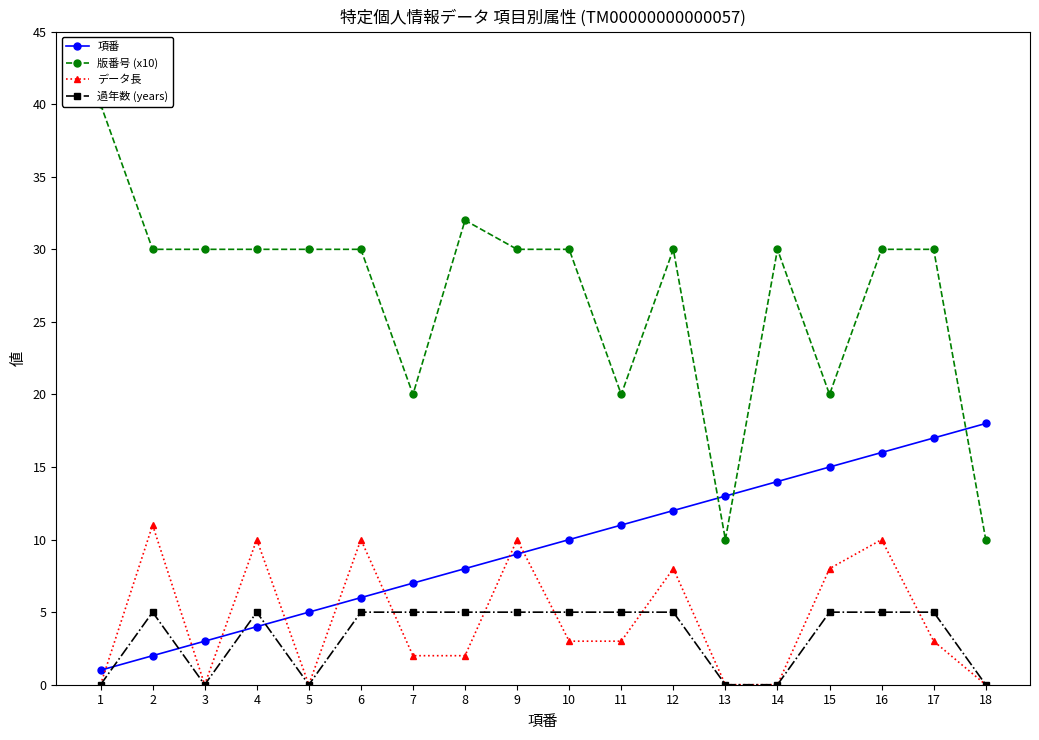

Where is the first local minimum for 過年数 (years)?

3